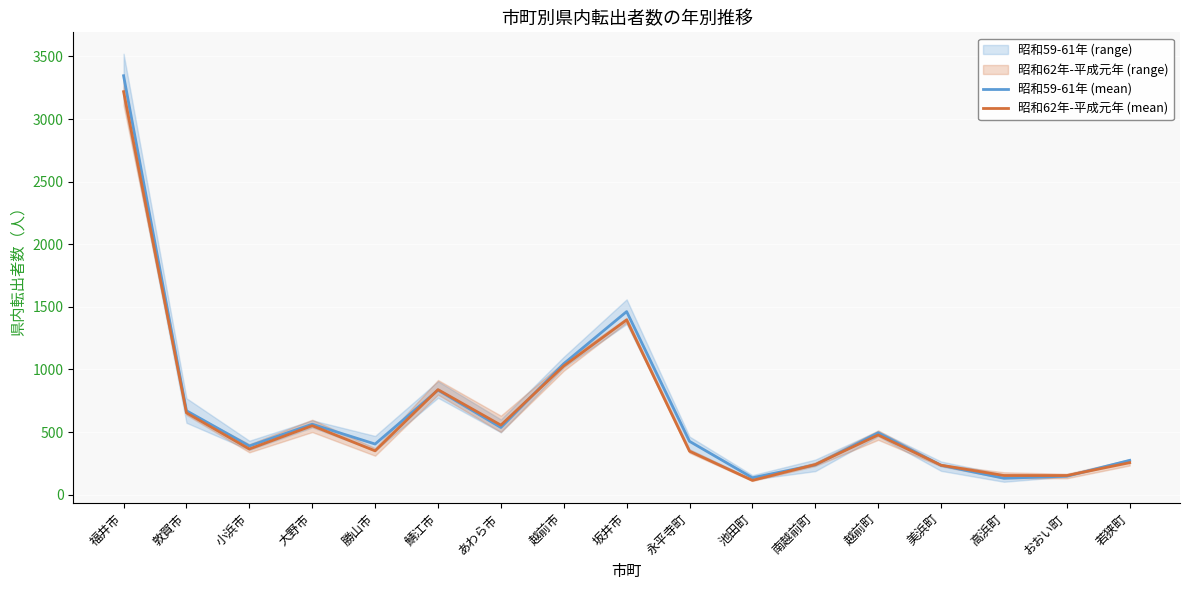

What is the difference between the maximum and minimum values in the 昭和62年-平成元年 (mean) series?

3105.0